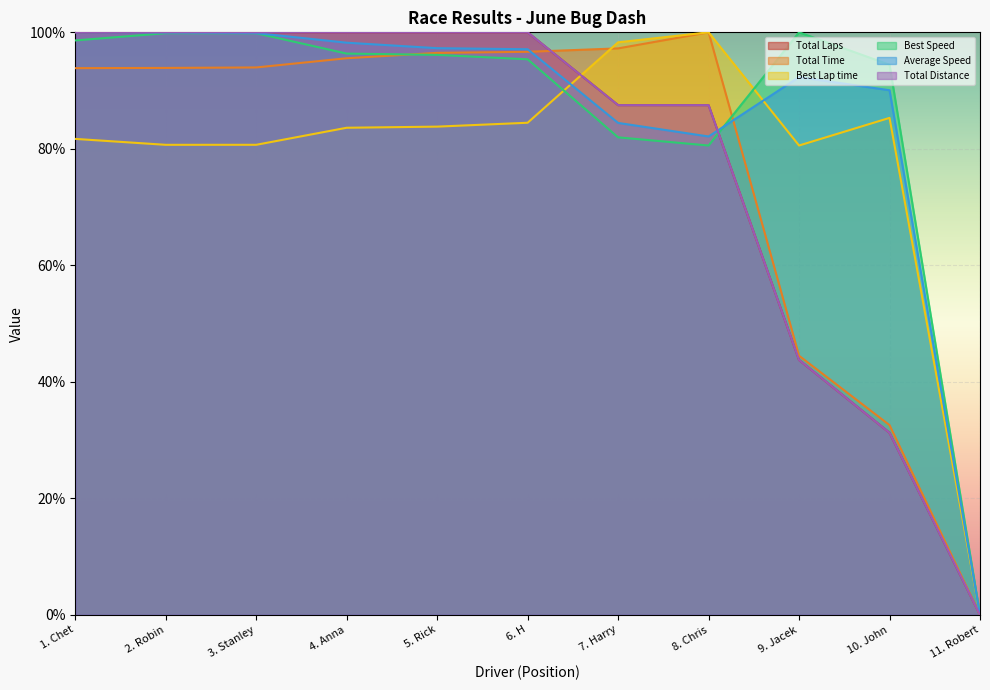

List the series in order of their peak value, lowest first.

Total Laps, Total Time, Best Lap time, Best Speed, Average Speed, Total Distance